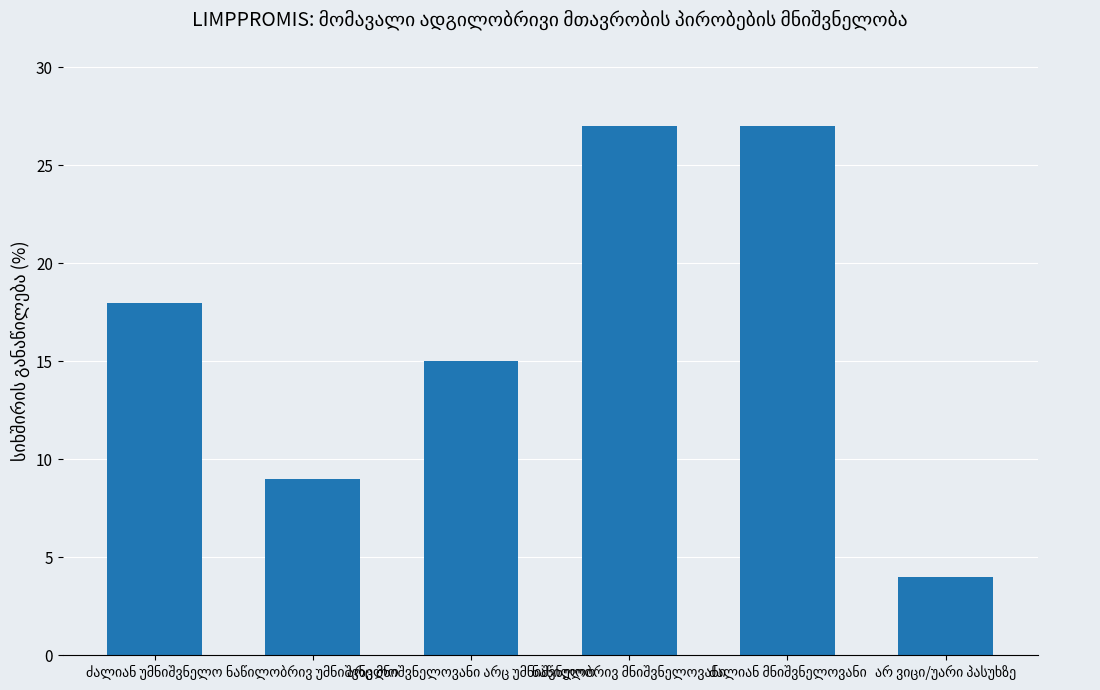

Count the values in the range 9 to 27.

5